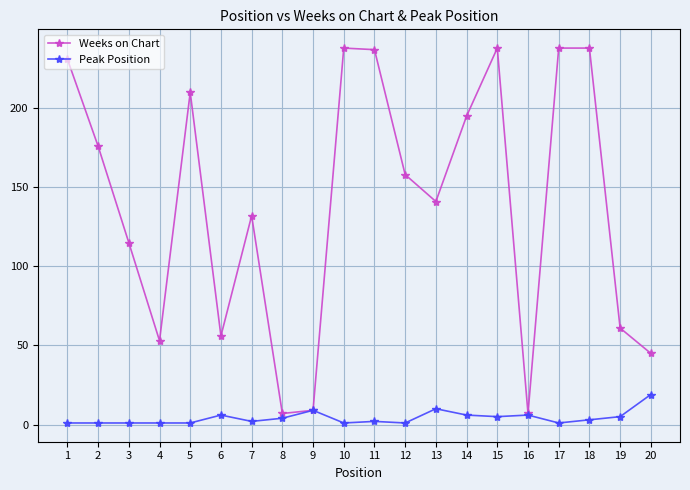

How many lines are shown in the chart?

2